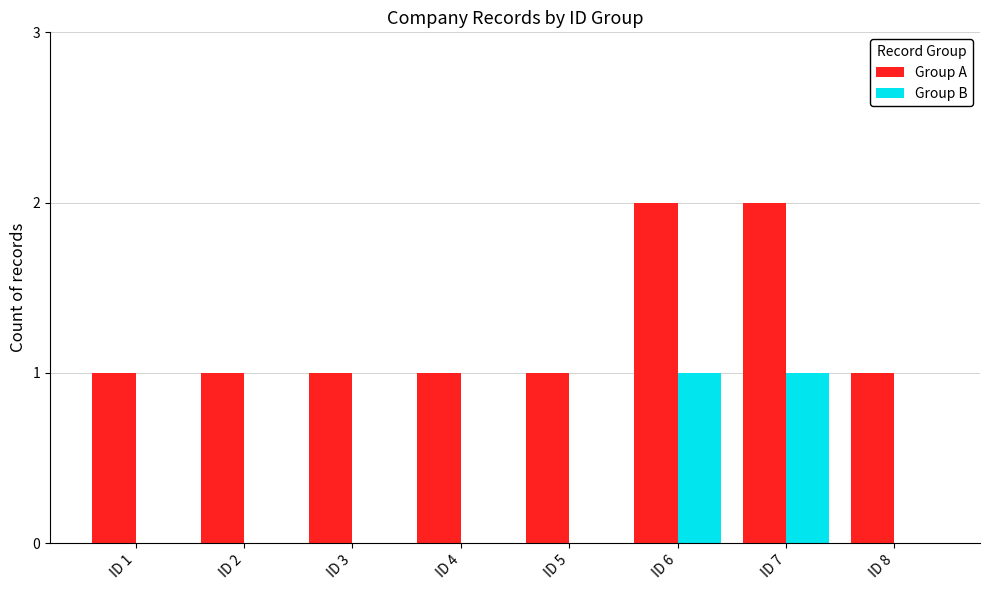

What is the sum of the Group A values at ID 4 and ID 8?

2